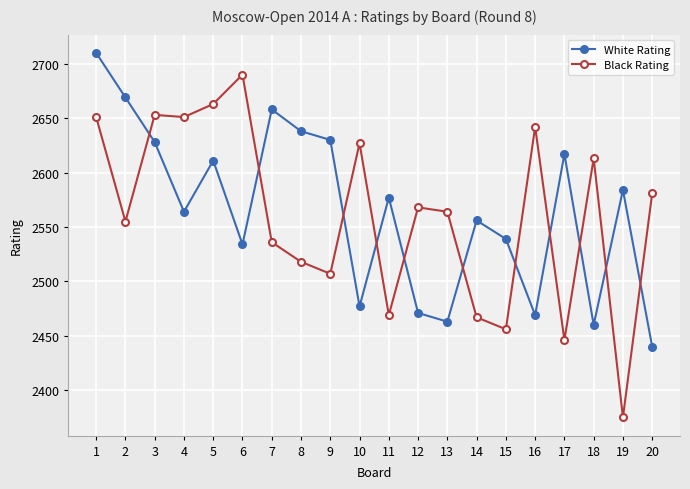

How many interior local valleys does the White Rating series have?

6